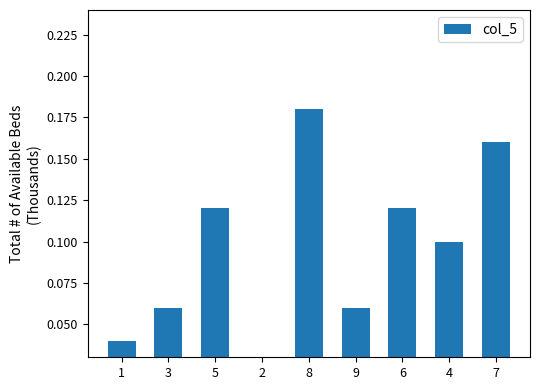

What is the sum of the values at 8 and 7?

0.3